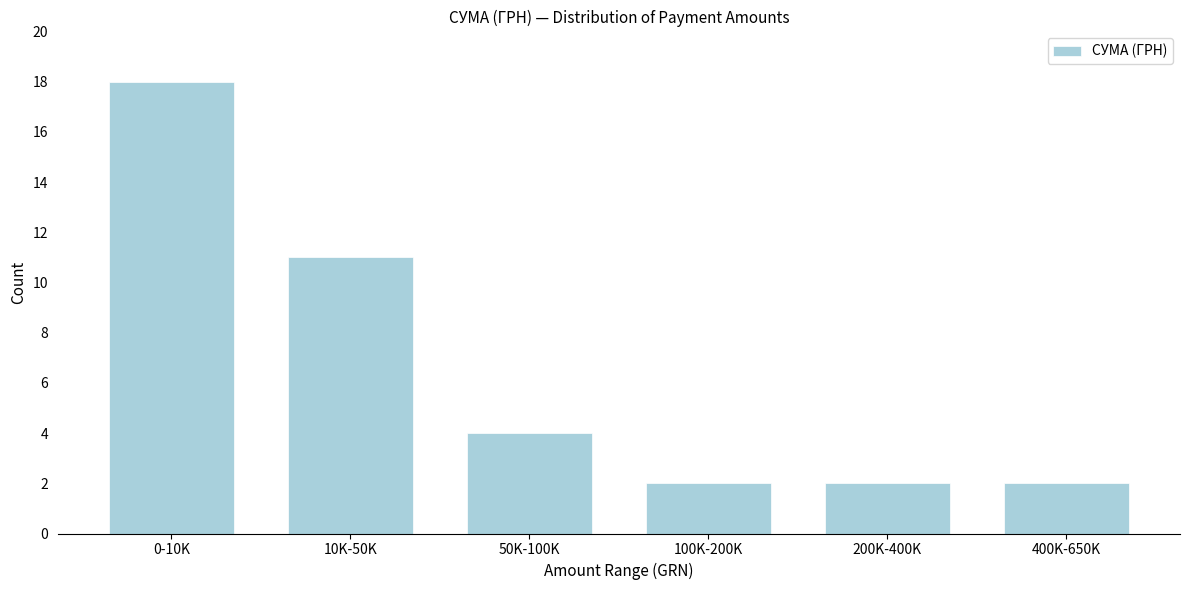

Reading left to right, extract all data points from this chart.

18	11	4	2	2	2